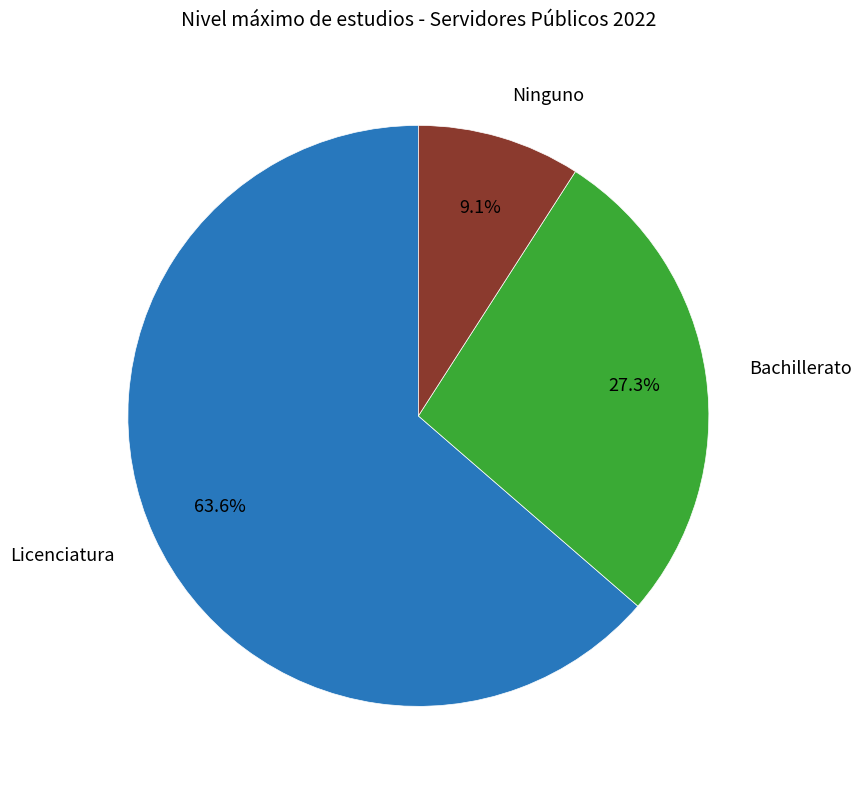

Is there a majority slice in this chart?

Yes